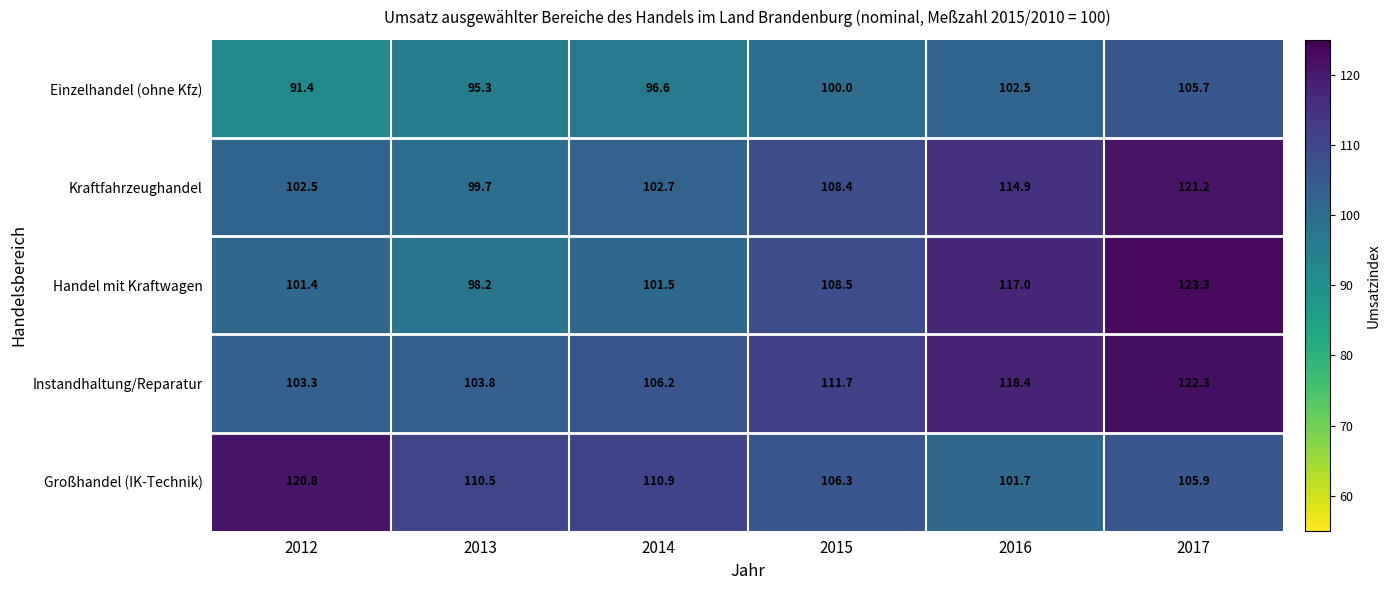

What is the difference between the maximum and minimum values in the Handel mit Kraftwagen series?

25.1